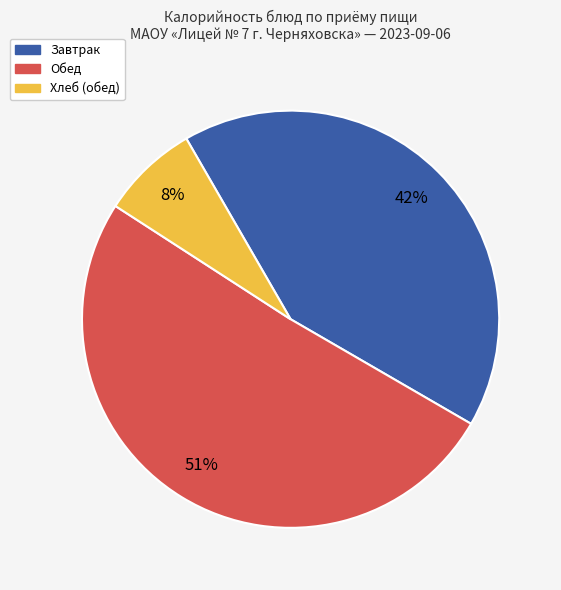

To the nearest percent, what is the difference between the largest and smallest slice percentages?

43%